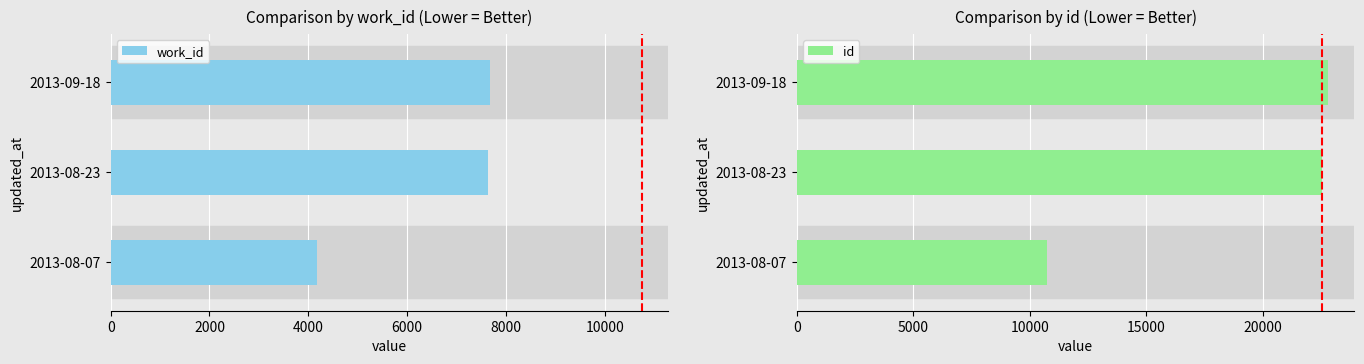

What is the average value of the id series?

18695